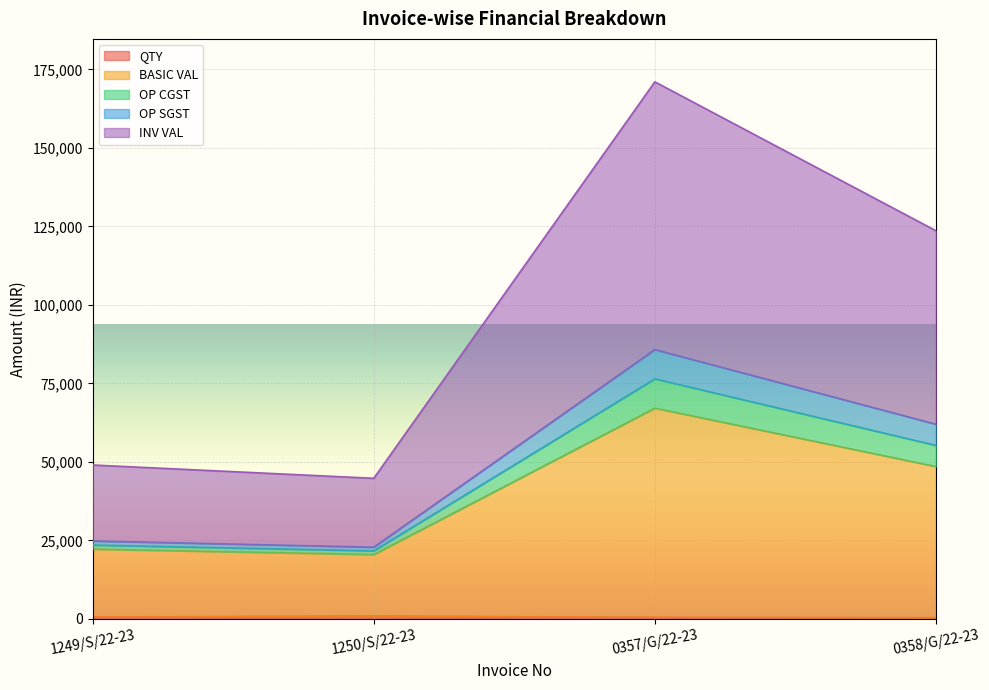

What is the maximum value shown in the chart?

171008.8